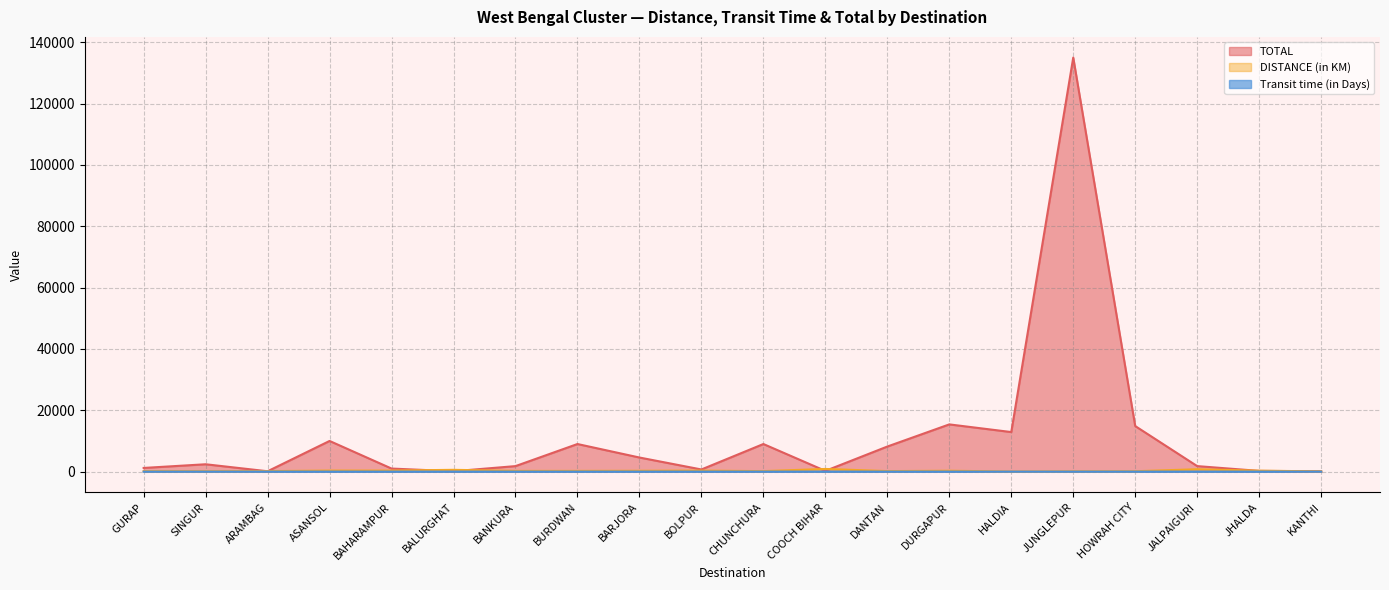

Where is the first local minimum for TOTAL?

ARAMBAG